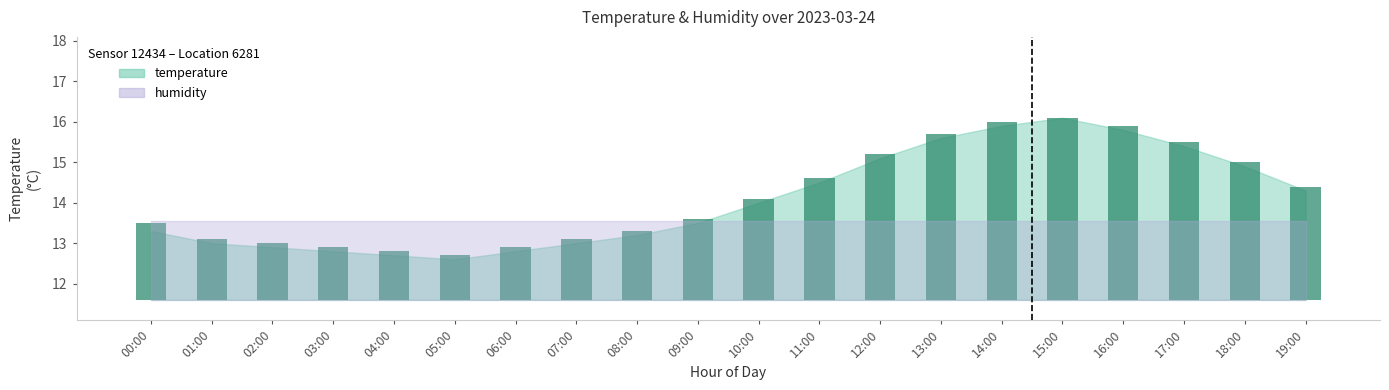

Rank the categories by value from lowest to highest.

05:00, 04:00, 03:00, 06:00, 02:00, 01:00, 07:00, 08:00, 00:00, 09:00, 10:00, 19:00, 11:00, 18:00, 12:00, 17:00, 13:00, 16:00, 14:00, 15:00